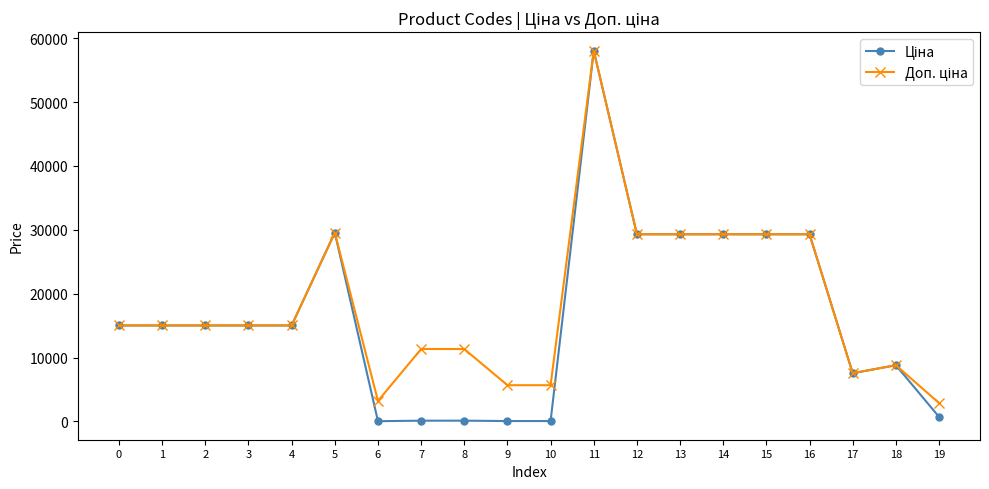

What is the total value across all series at 1?

30038.4